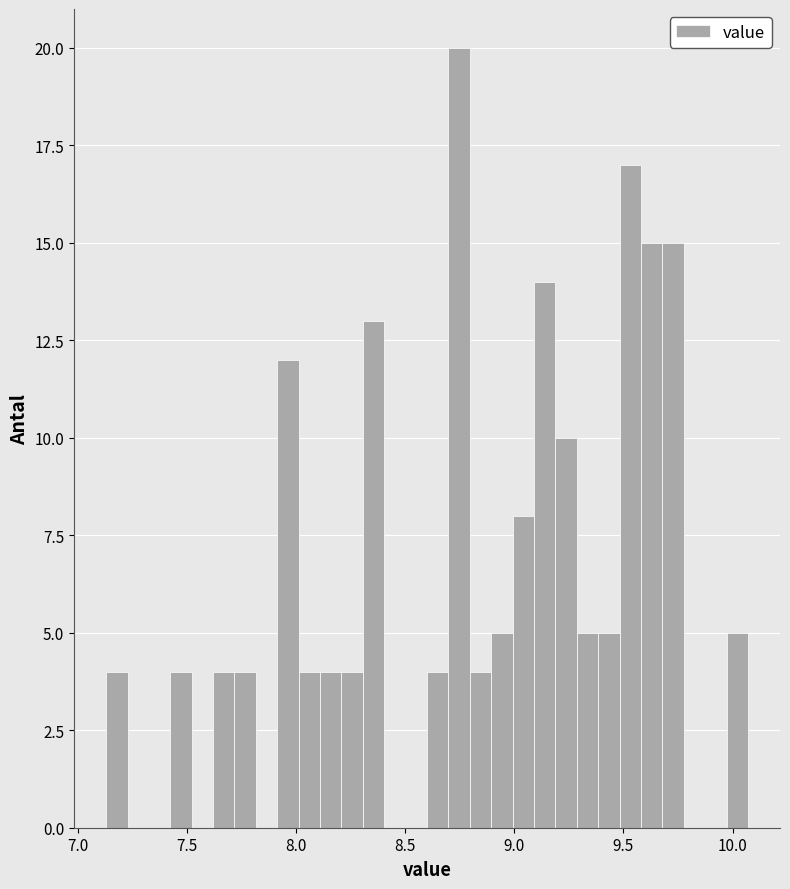

Around what value on the x-axis is the tallest bar? Give the approximate position of its centre, as read against the axis.

8.75